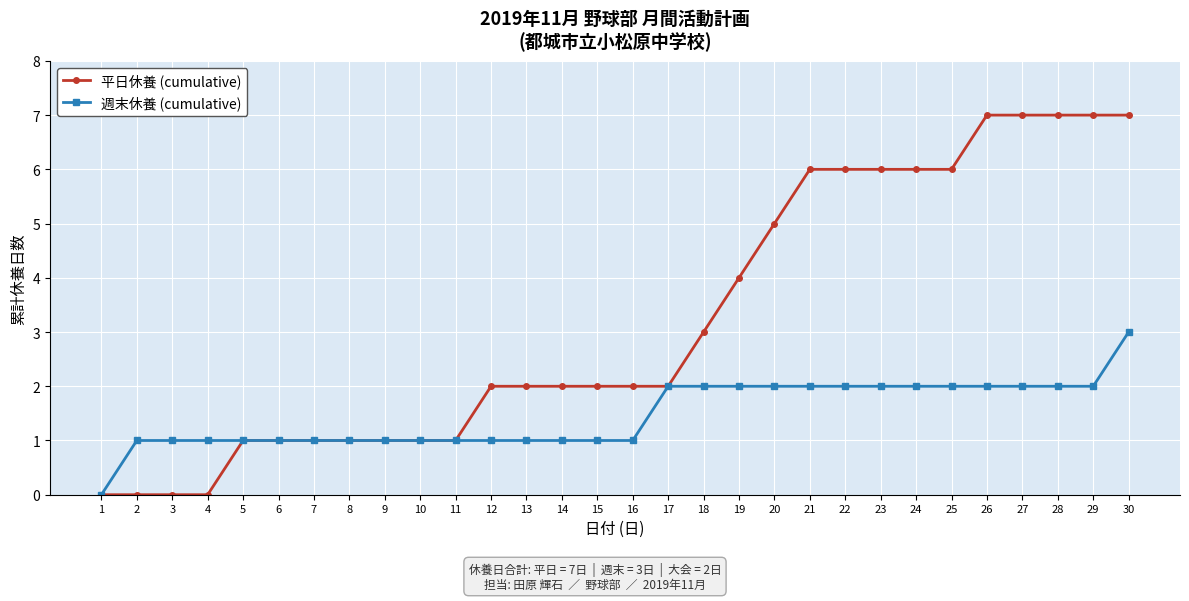

What is the value of the 週末休養 (cumulative) point at the 7th from the left?

1